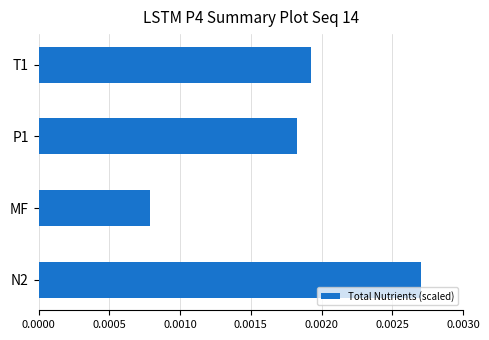

How many categories are shown in the chart?

4